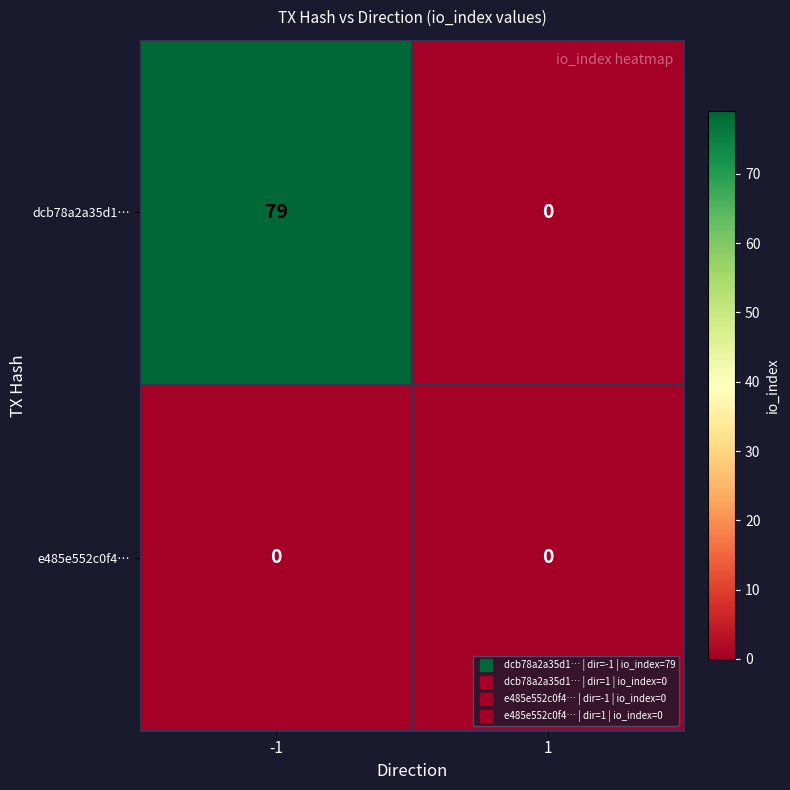

List the series in order of their overall mean, lowest first.

e485e552c0f4…, dcb78a2a35d1…